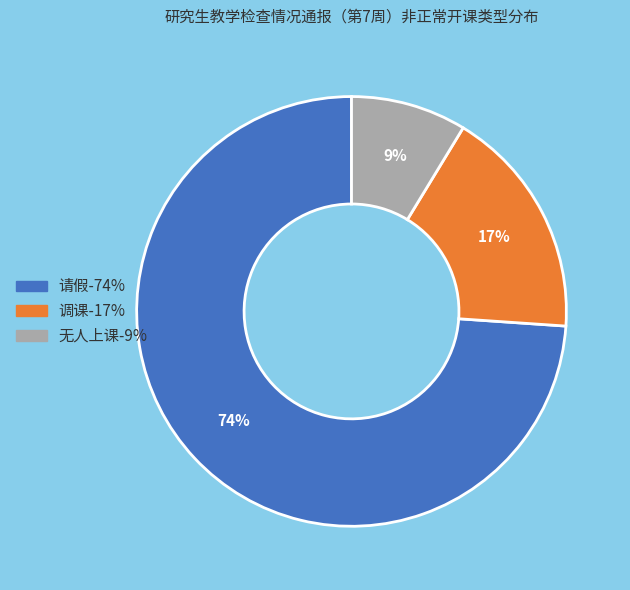

Does any single category account for the majority?

Yes